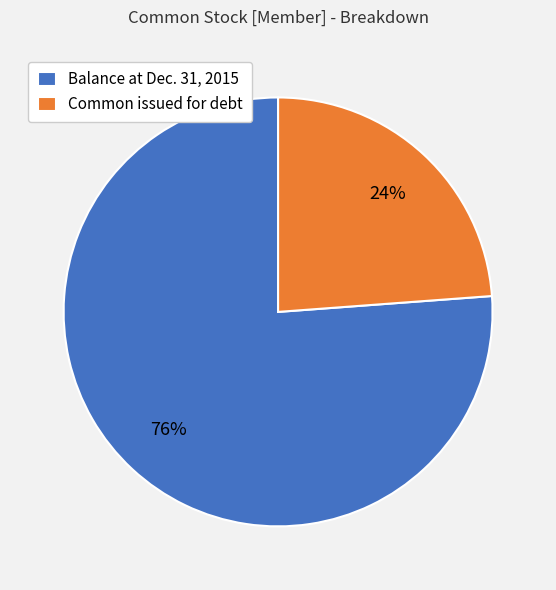

Approximately how many times larger is the value at Common issued for debt compared to Balance at Dec. 31, 2015?

0.3